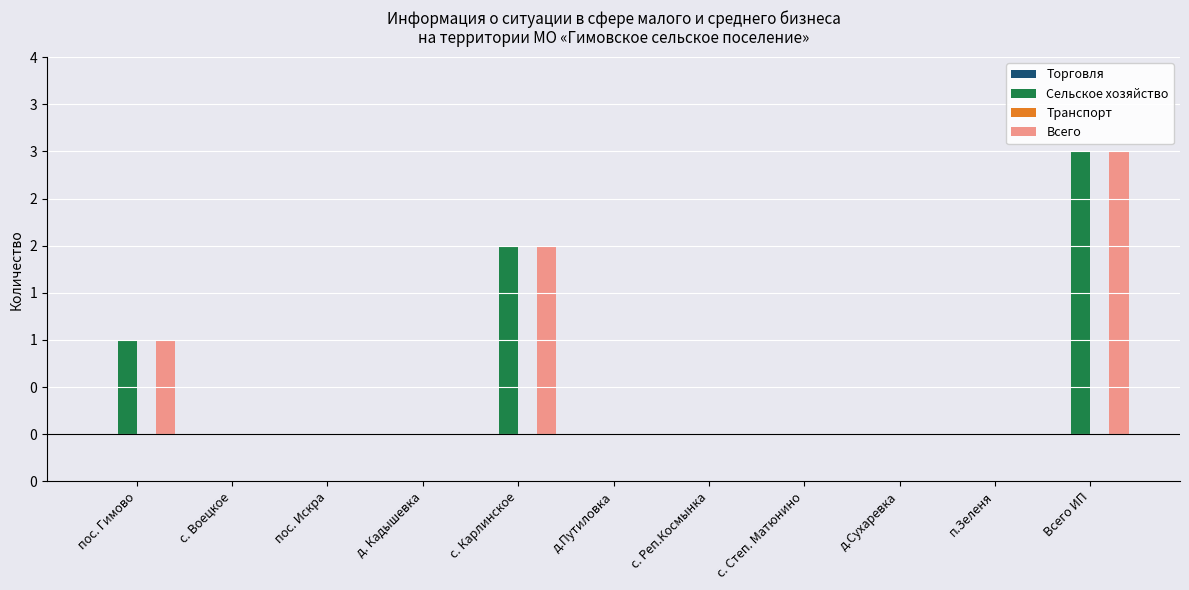

Are the bars horizontal?

No